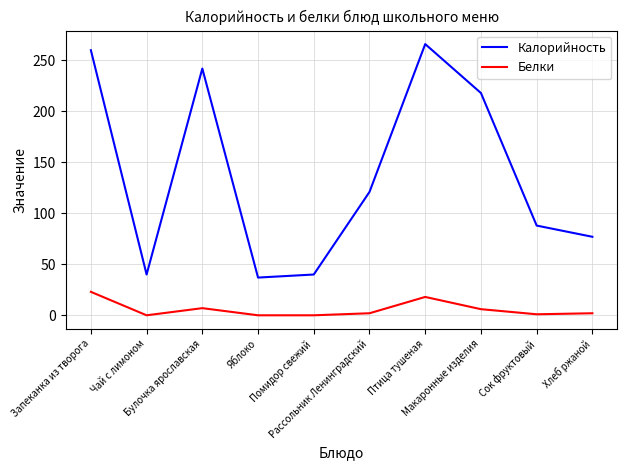

Which series has the widest spread of values?

Калорийность